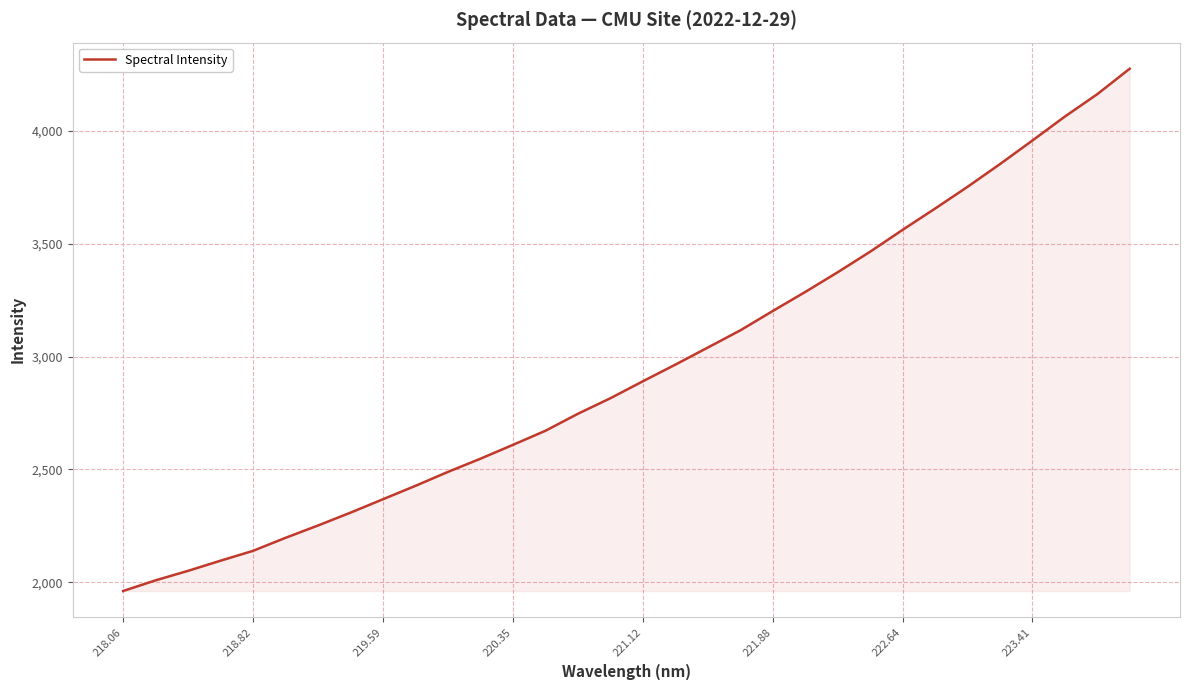

What is the difference between the maximum and minimum values?

2315.5